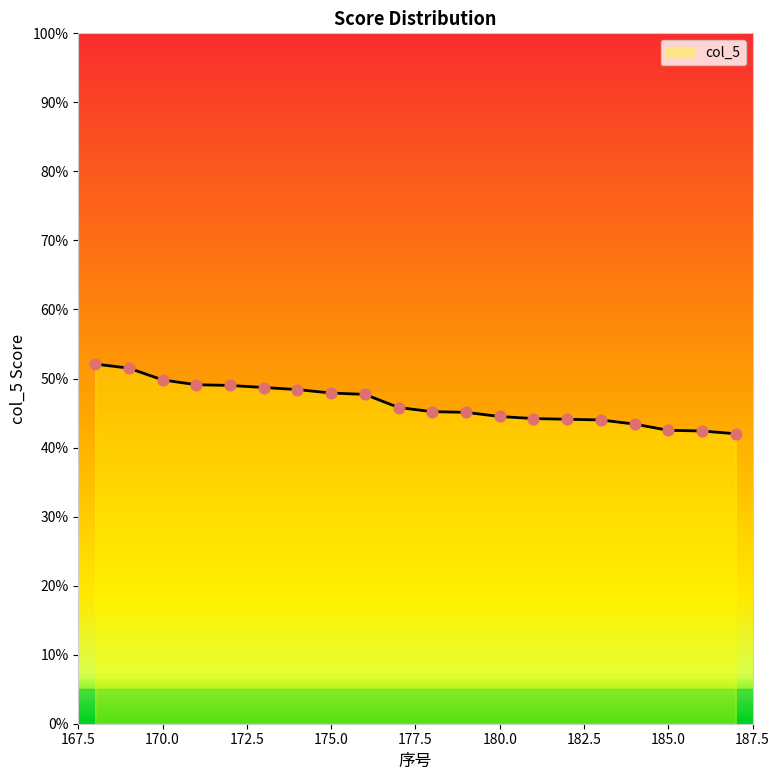

What is the minimum value shown in the chart?

42.0